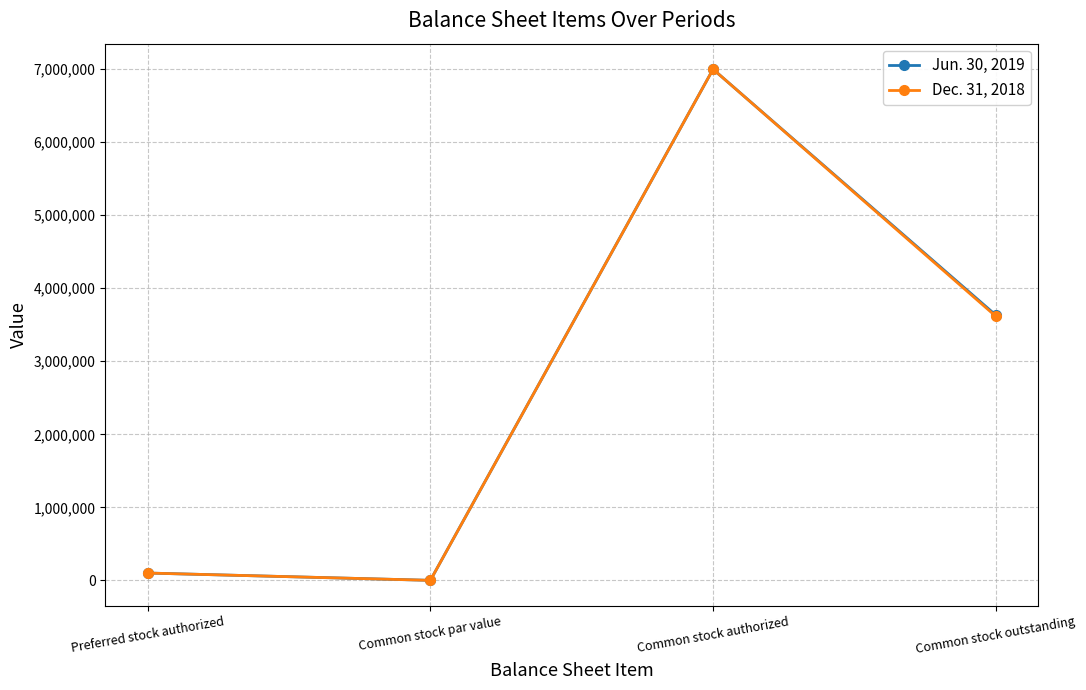

At which category does the chart reach its peak across all series?

Common stock authorized